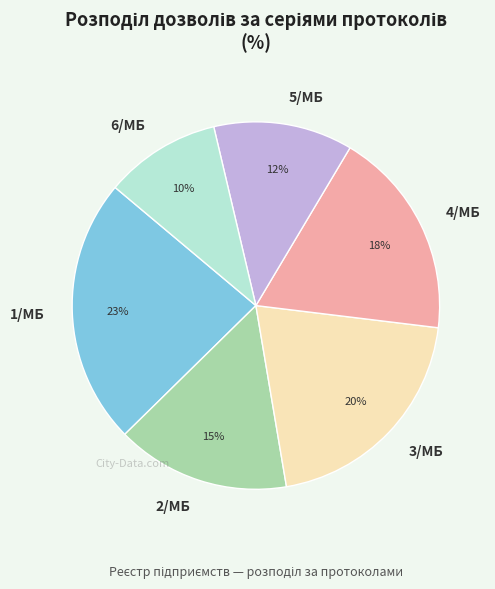

Does 2/МБ represent more than half of the total?

No